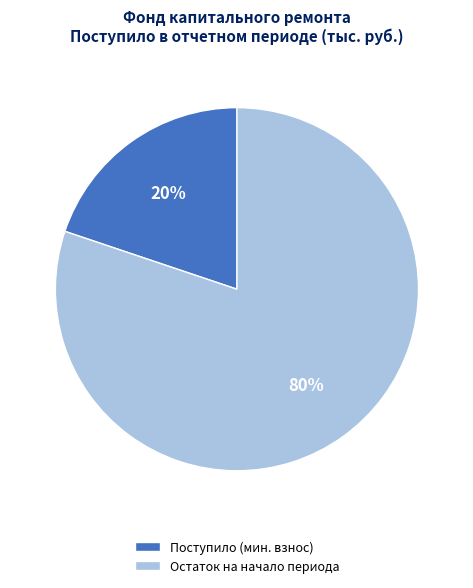

To the nearest percent, what is the average slice percentage?

50%